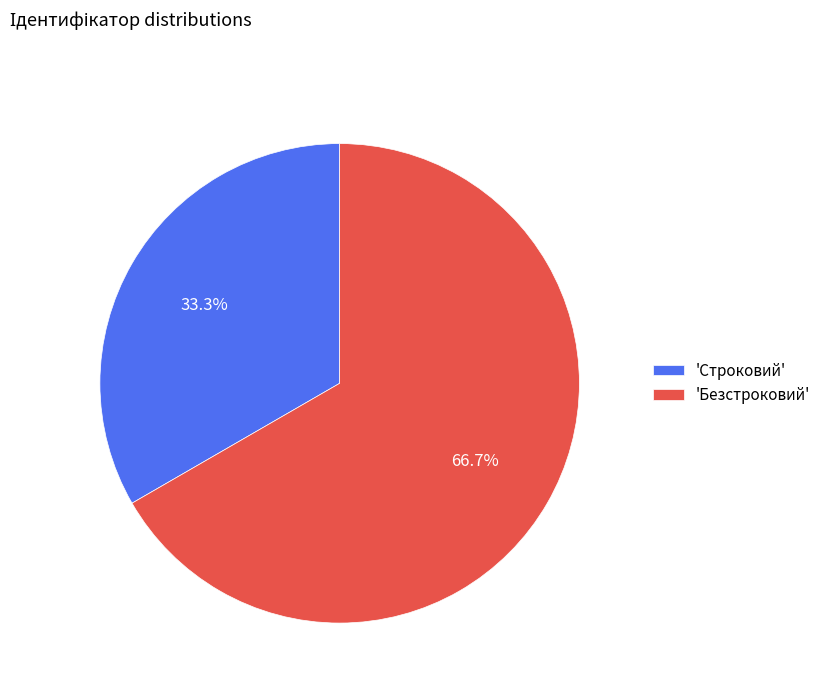

What portion of the pie excludes 'Безстроковий'?

33.3%